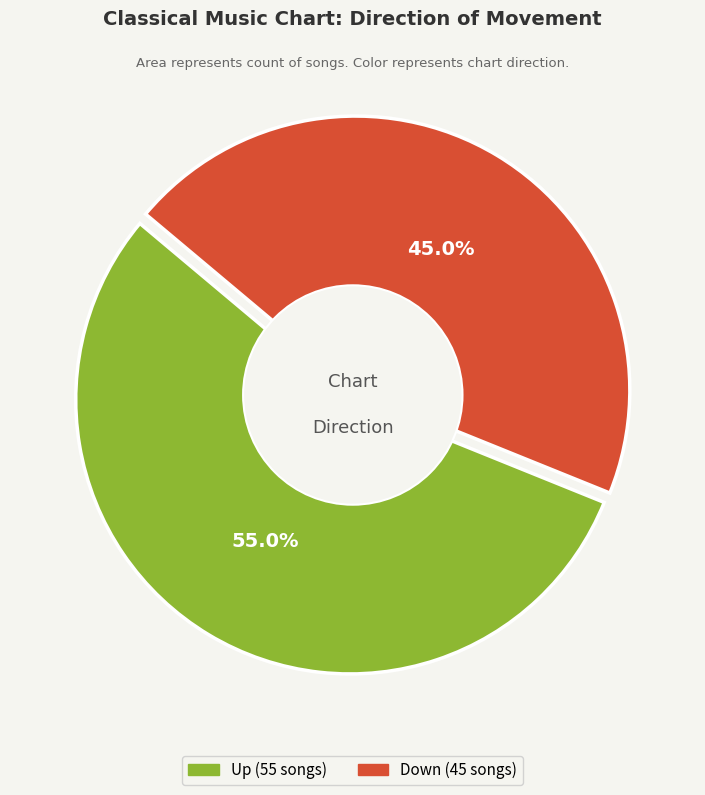

Is there any slice that represents more than half of the pie?

Yes